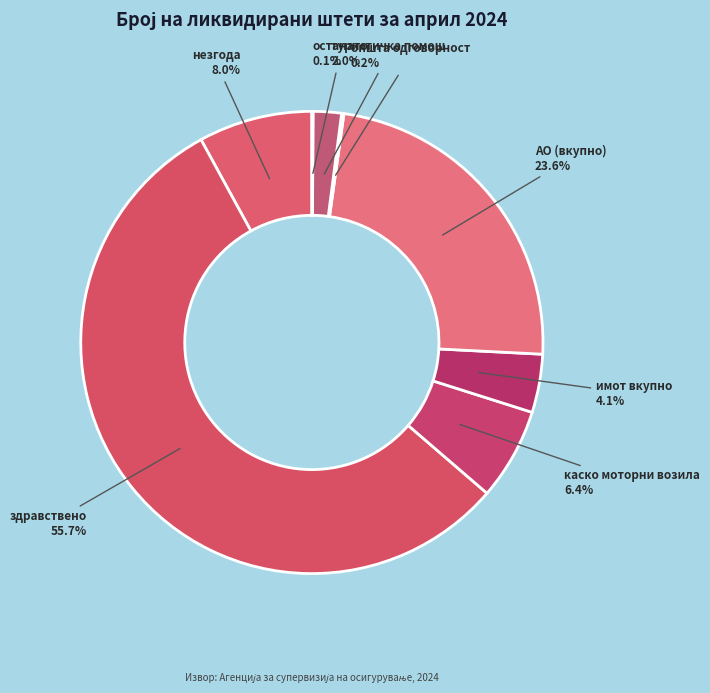

To the nearest percent, what is the combined percentage of имот вкупно and незгода?

12%